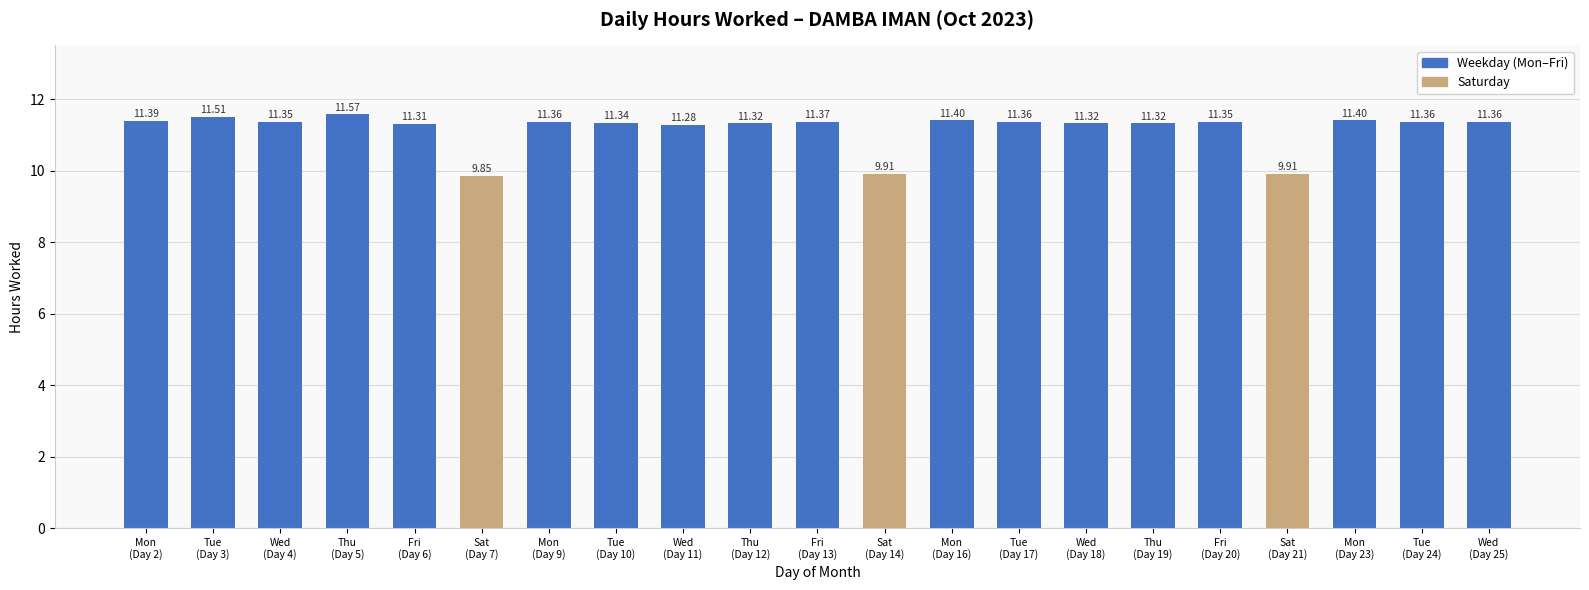

What is the difference between the second highest and minimum values?

1.7